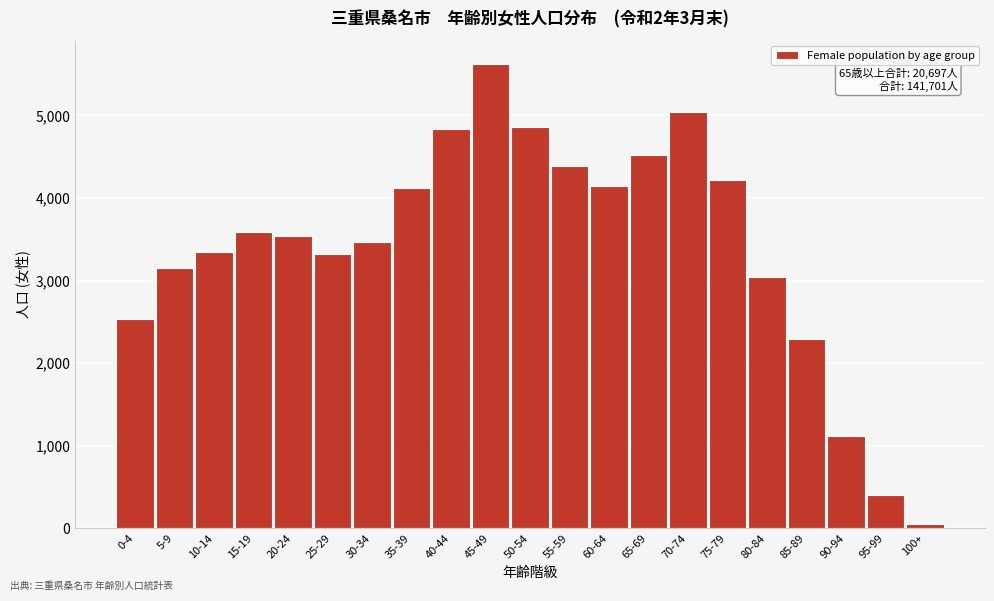

What is the difference between the maximum and second lowest values?

5222